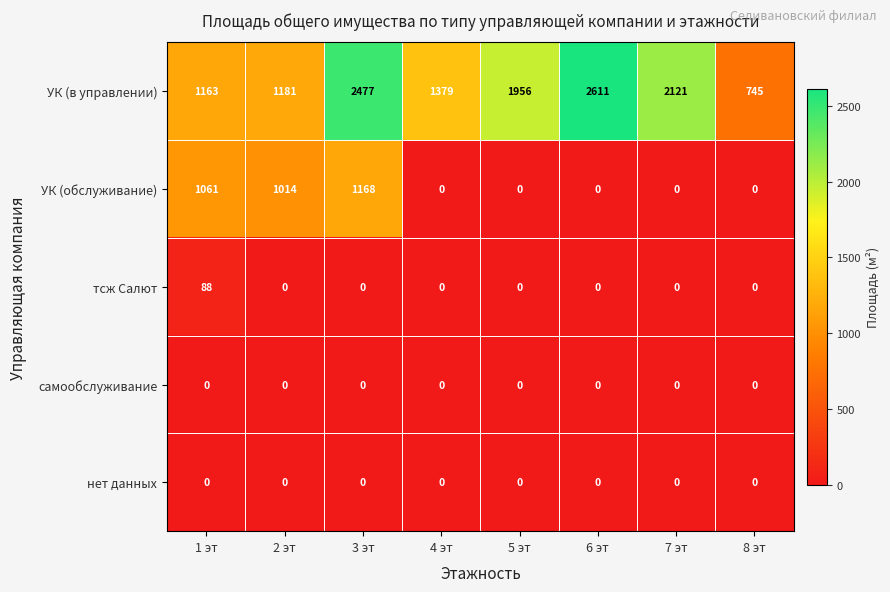

What is the total value across all series at 4 эт?

1379